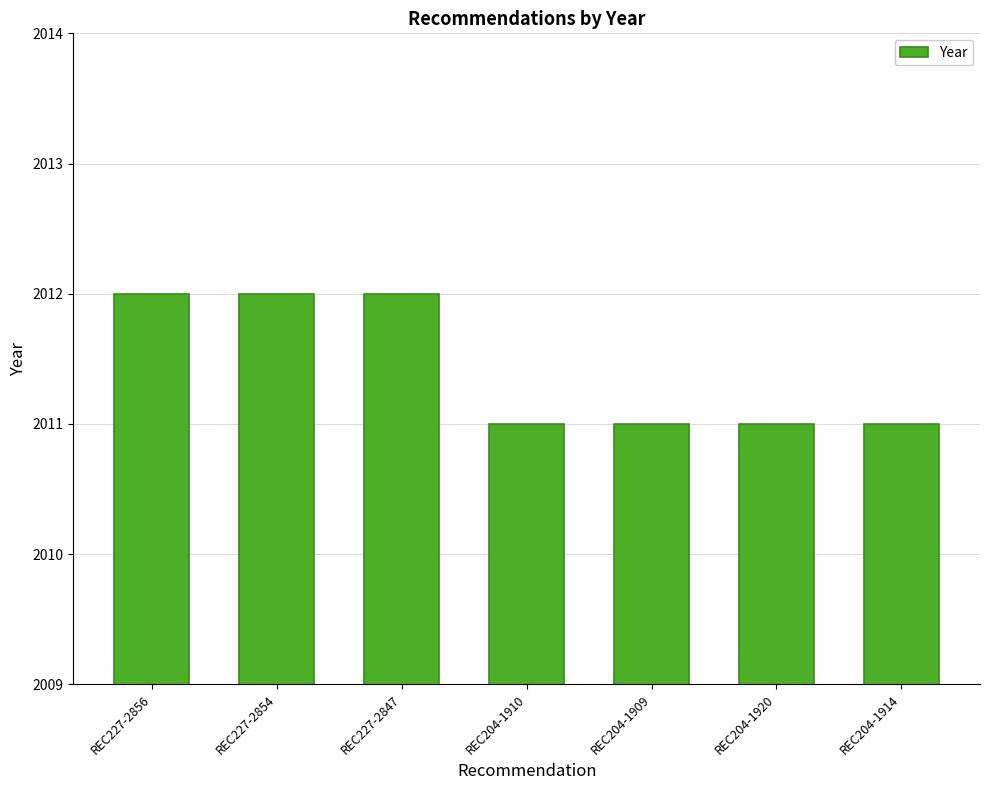

The value at REC204-1920 is 2011. True or false?

True